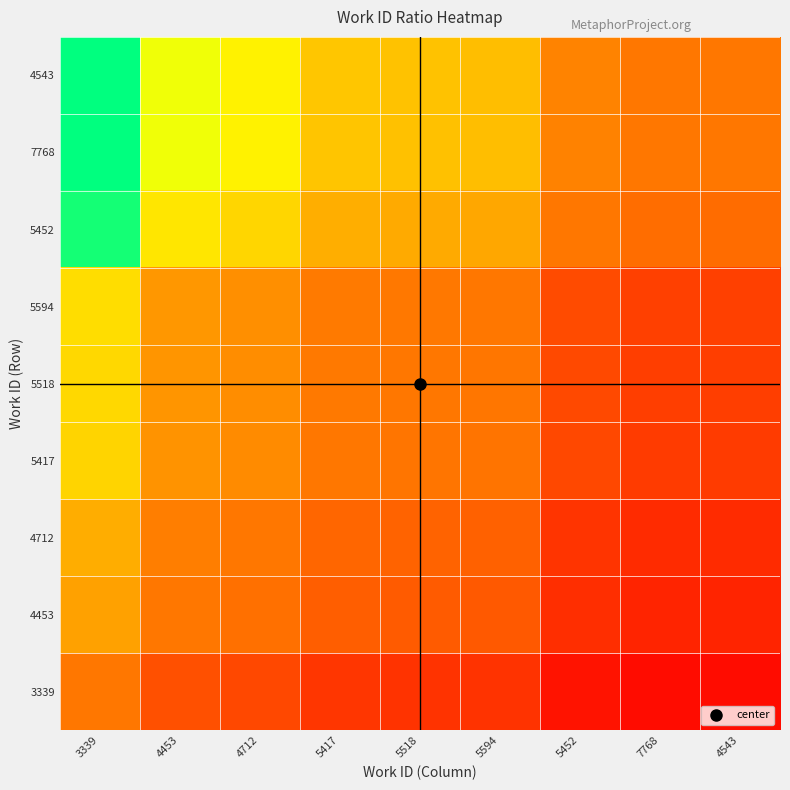

Between 4712 and 5452, which series saw the biggest shift?

4543